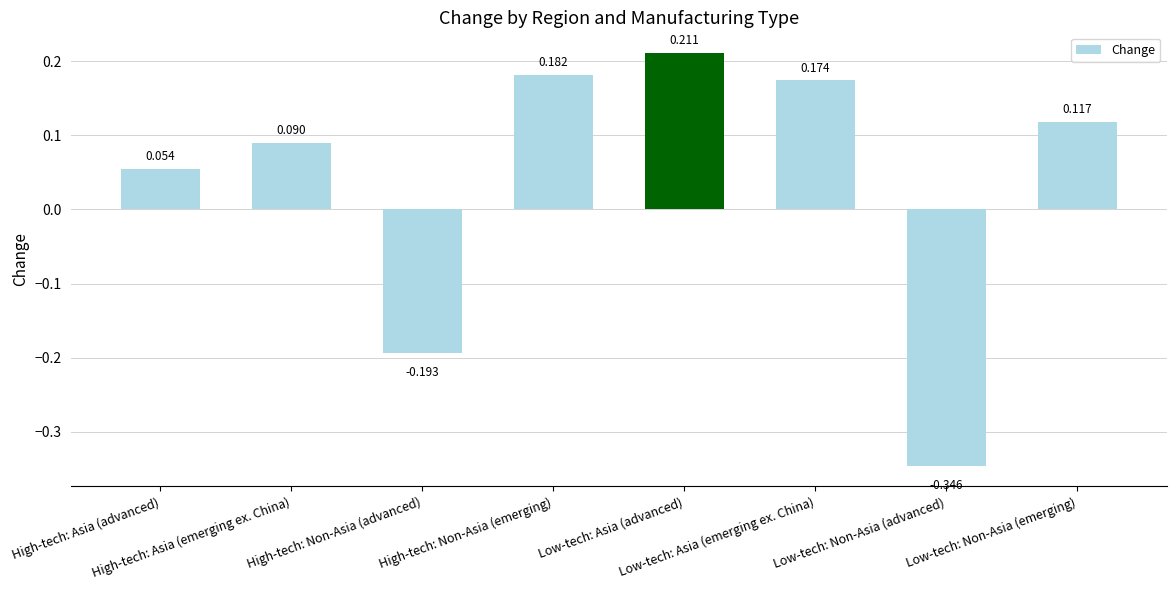

What is the sum of all values?

0.3